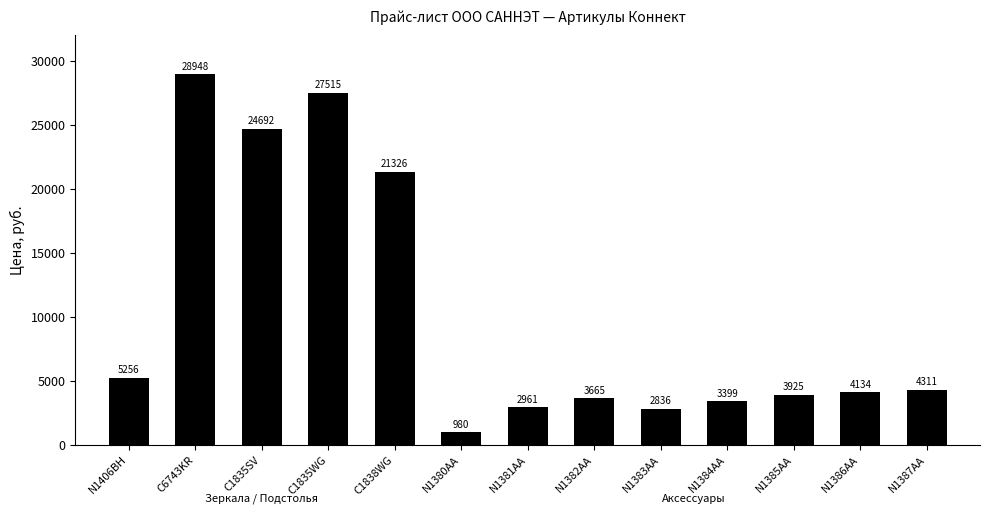

What position from the right is N1385AA?

3